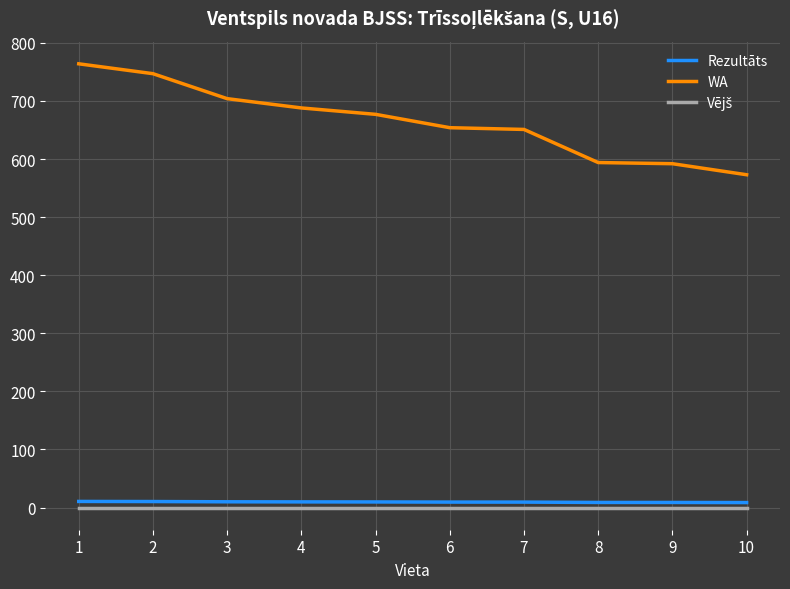

What is the difference between the maximum and minimum values in the WA series?

191.0